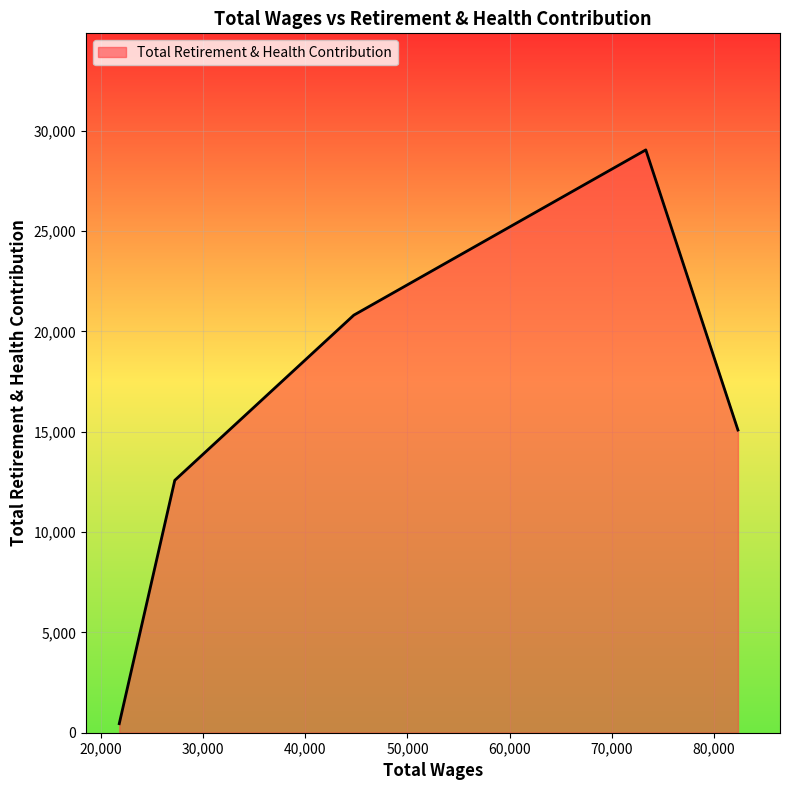

True or false: there are more than 1 points higher than both neighbors.

False